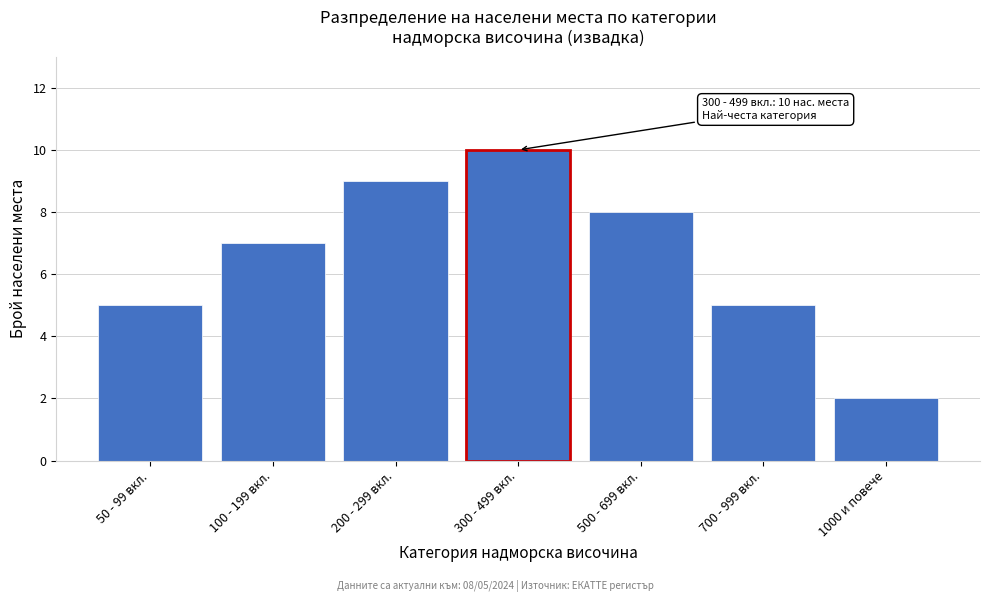

Reading right to left, what are all the values shown in this chart?

2	5	8	10	9	7	5